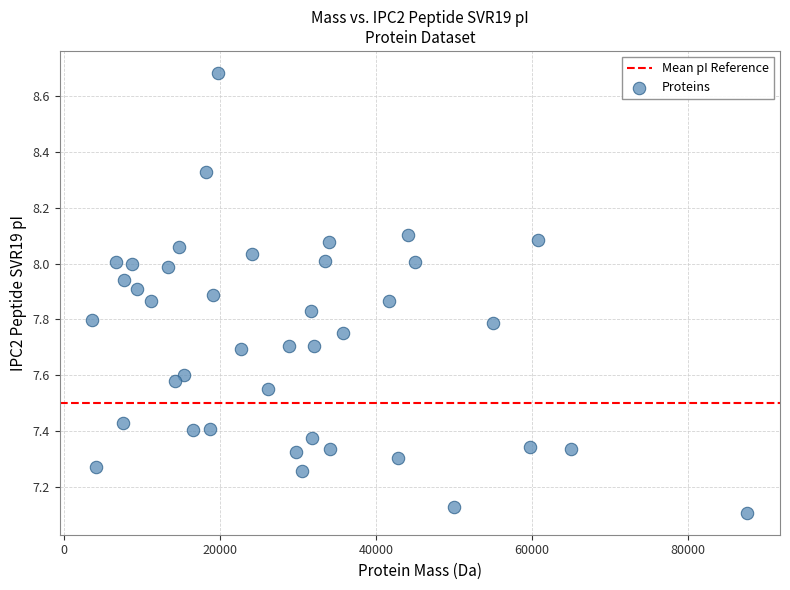

What is the range of Y values (max minus min)?

1.6